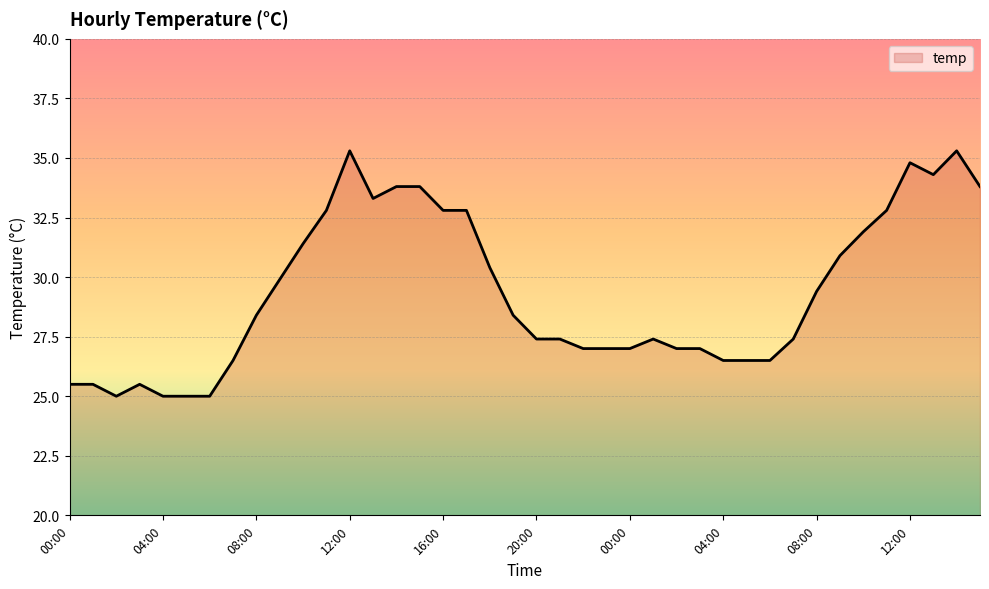

What is the sum of all values?

1173.4